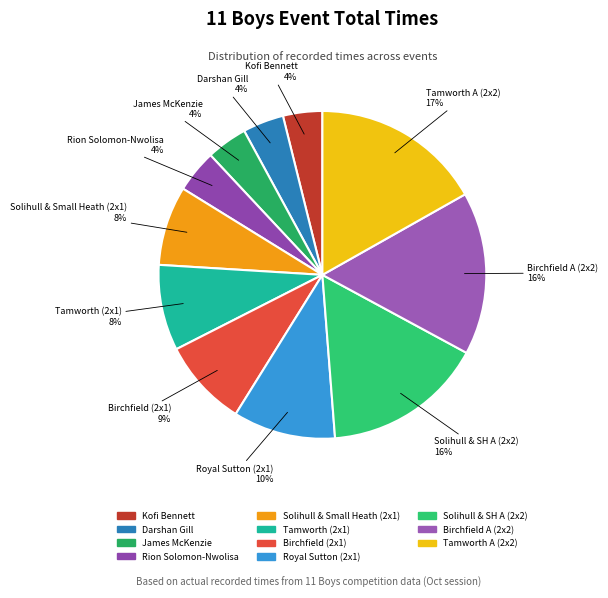

To the nearest percent, what is the combined percentage of Darshan Gill and Kofi Bennett?

8%